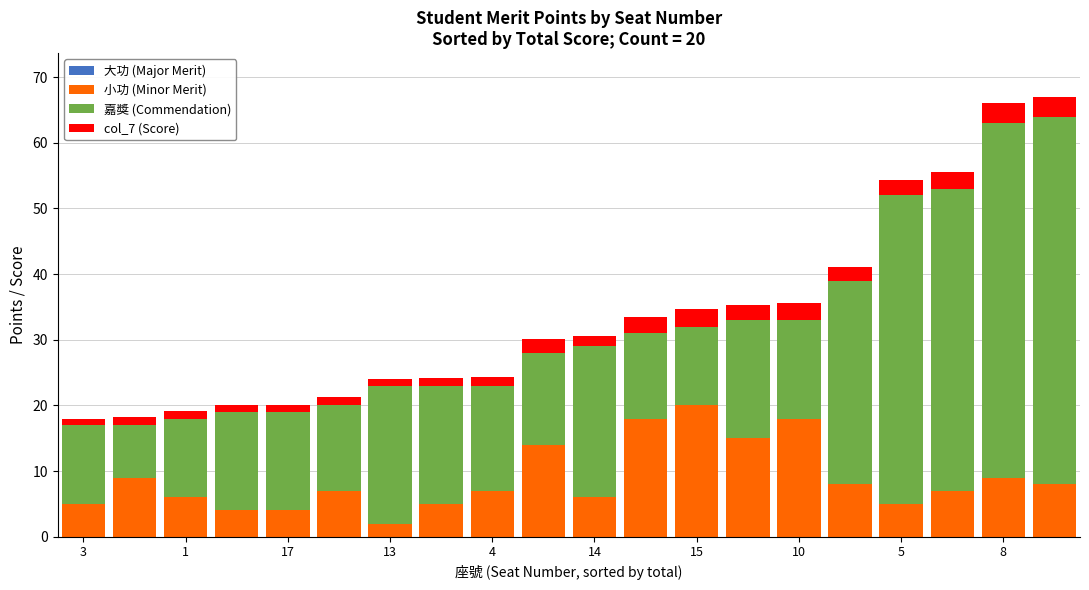

What is the minimum value for 小功 (Minor Merit)?

2.0